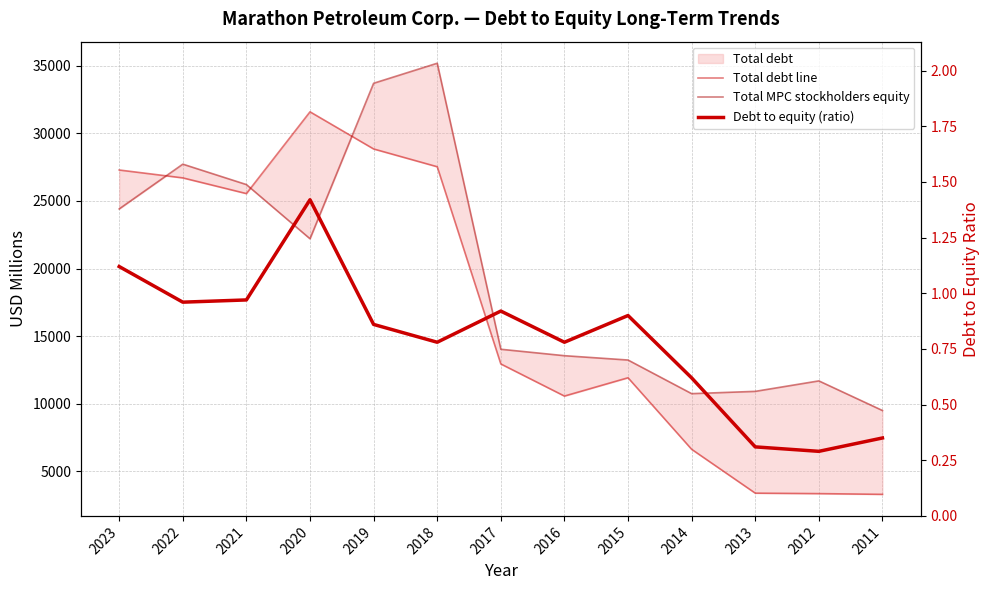

What is the smallest value displayed?

0.3